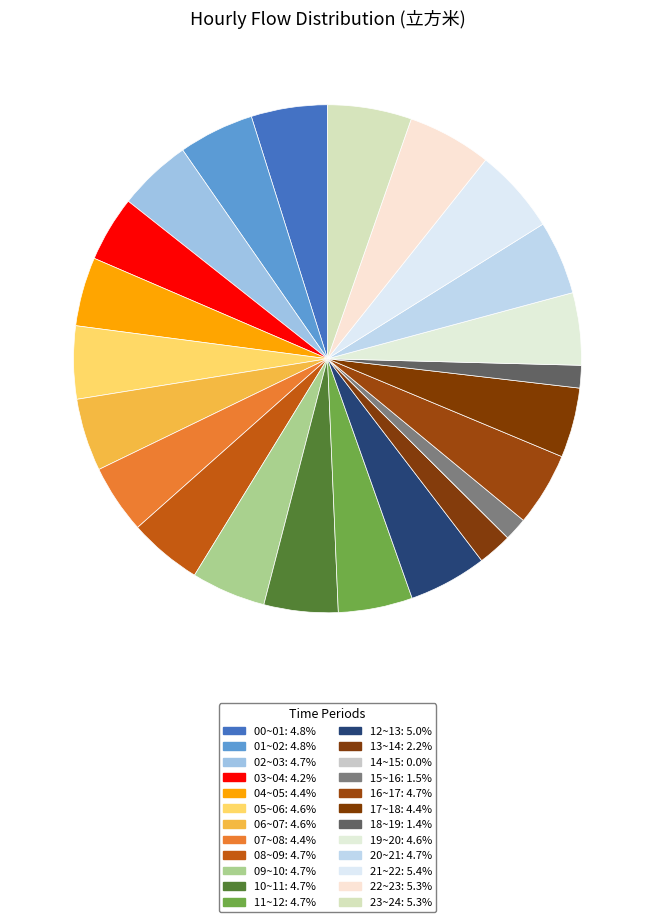

What percentage is NOT represented by 04~05?

95.6%